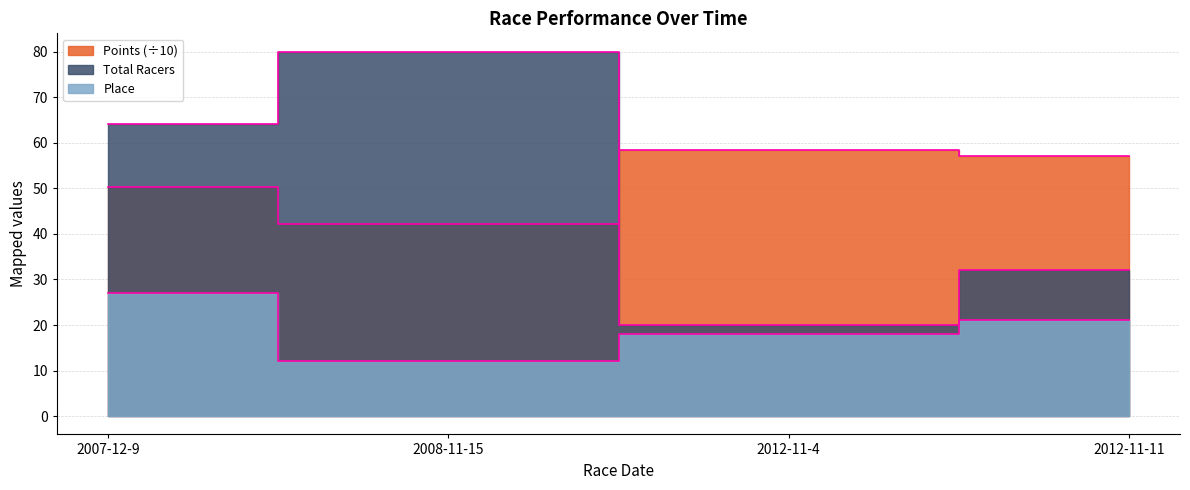

Is it true that Place equals 42.5 at 2007-12-9?

False